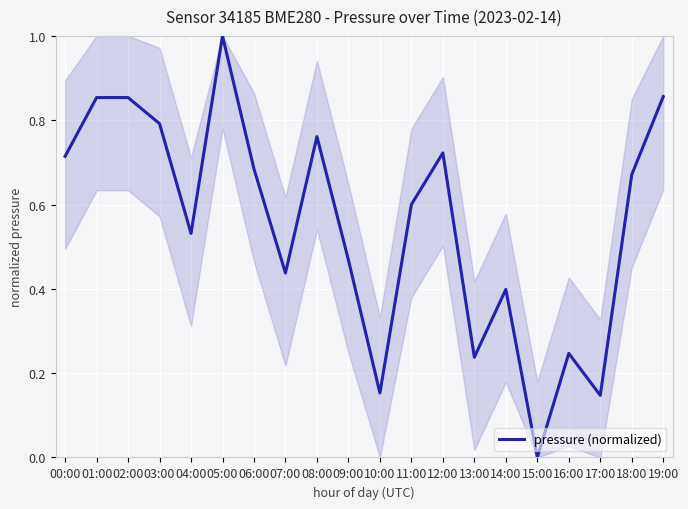

What is the difference between the maximum and minimum values?

1.0